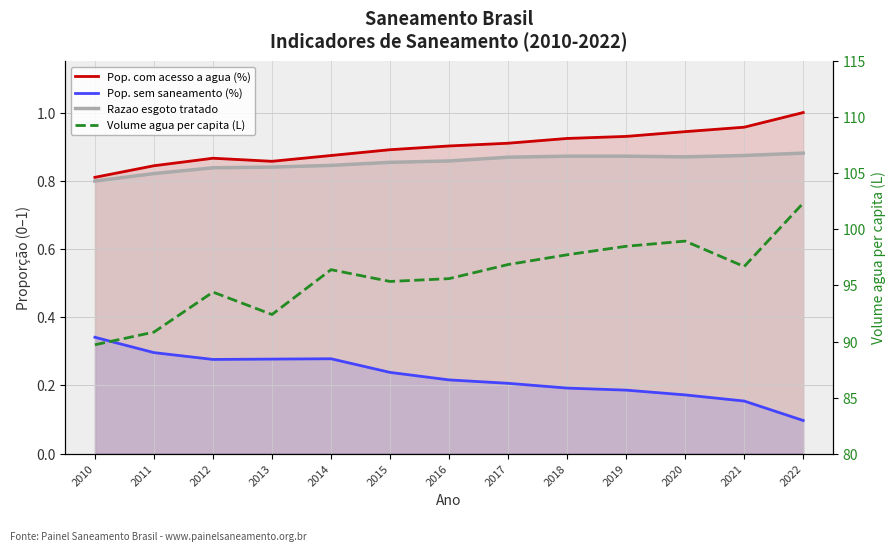

How many series are shown in this chart?

4